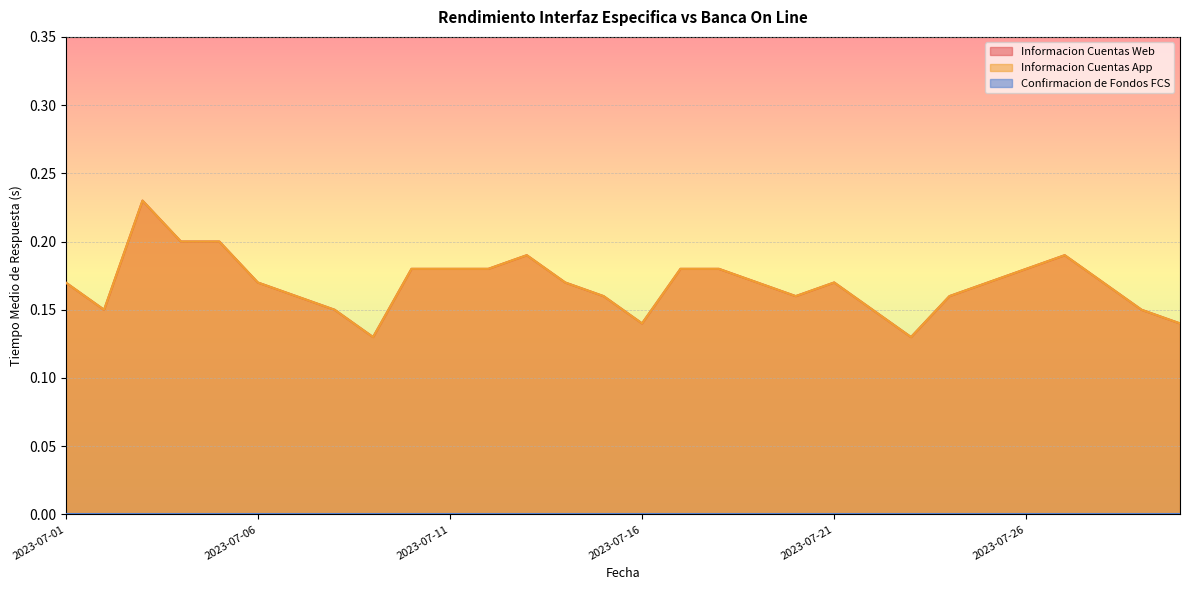

What is the value of the Informacion Cuentas App point at the 20th from the left?

0.2